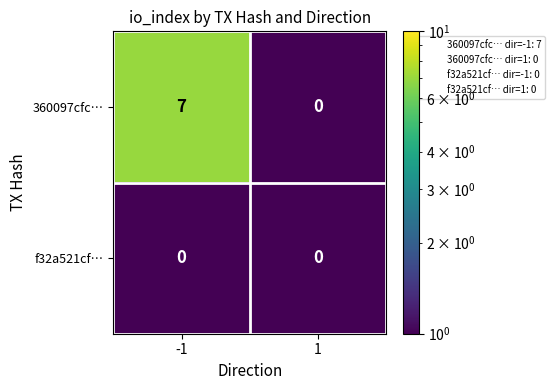

What is the difference between the maximum and minimum values in the 360097cfc… series?

7